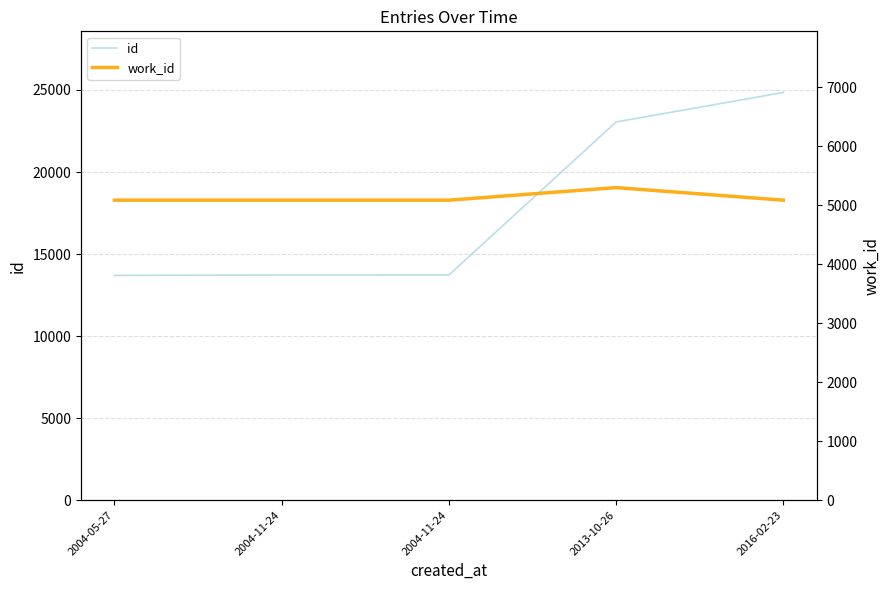

Is it true that work_id equals 5088 at 2004-05-27?

True